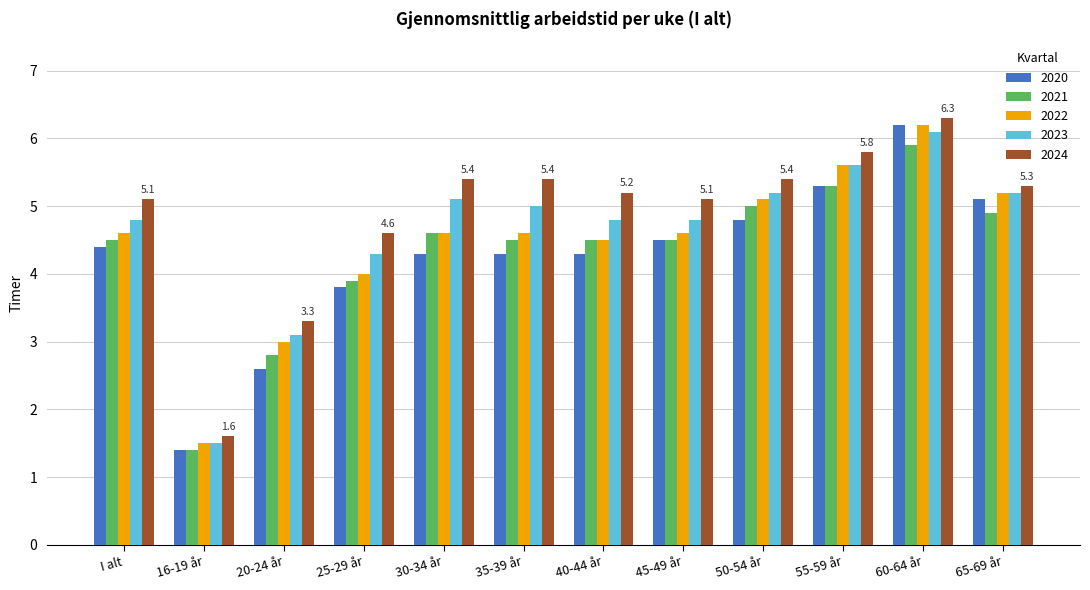

What position from the right is 30-34 år?

8